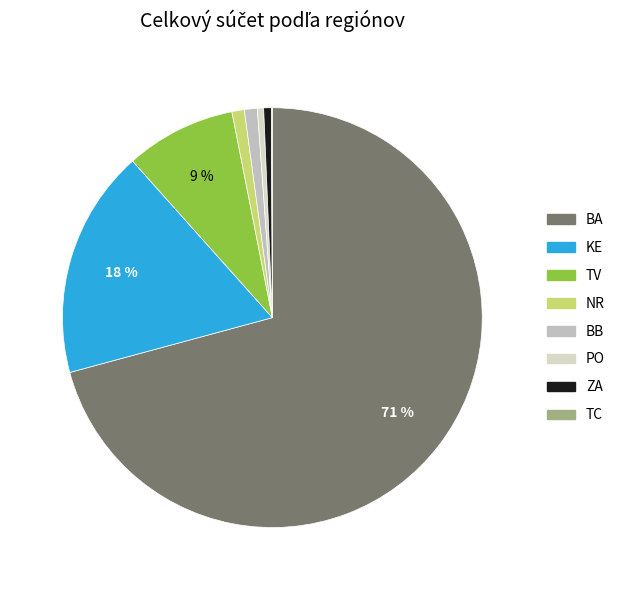

Does BA account for over 50% of the chart?

Yes